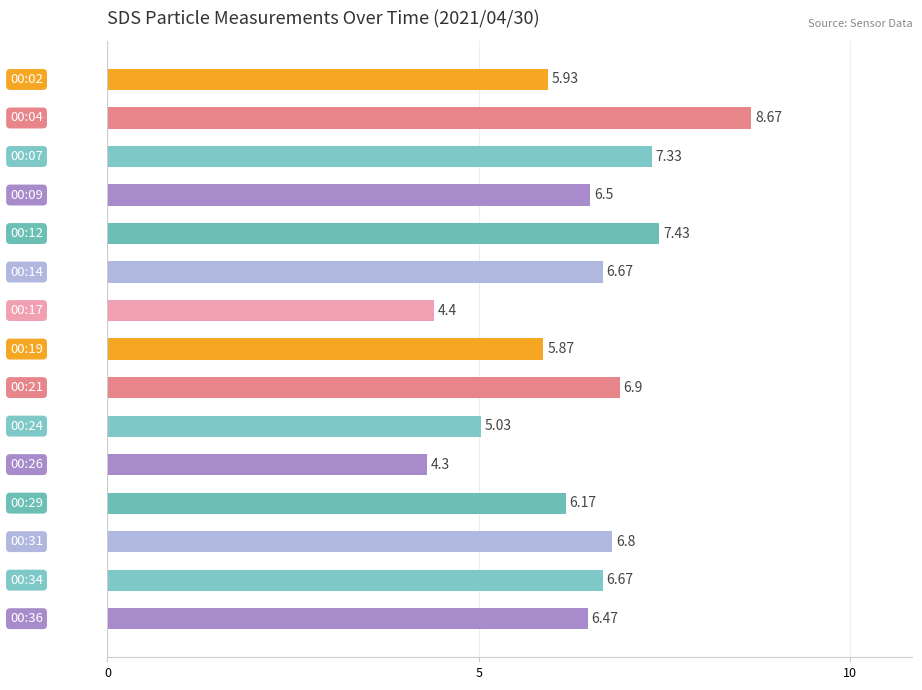

Are the bars horizontal?

Yes